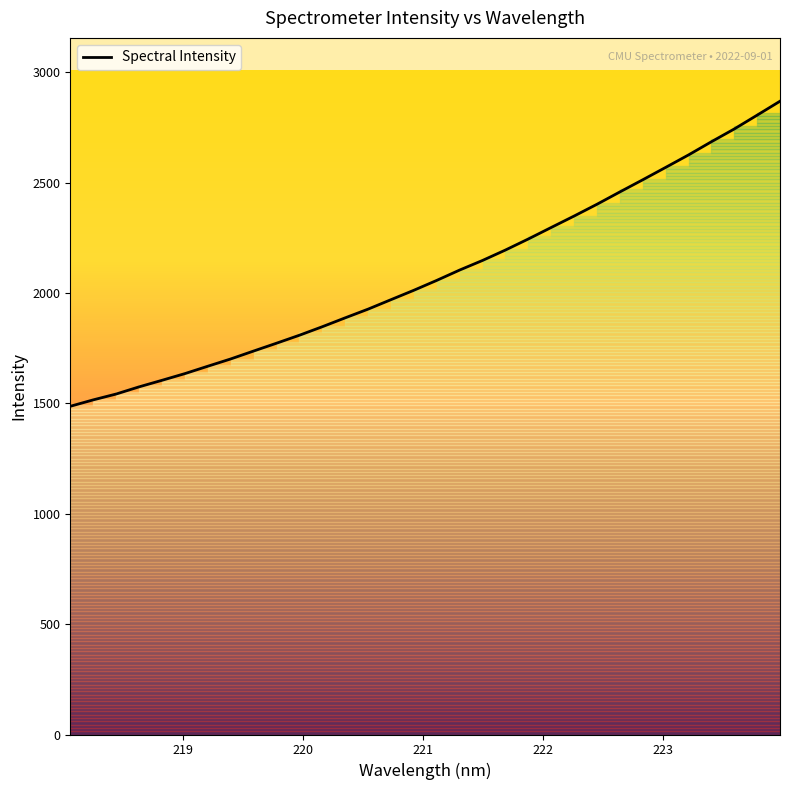

What is the value of the 15th point from the left?

1970.3